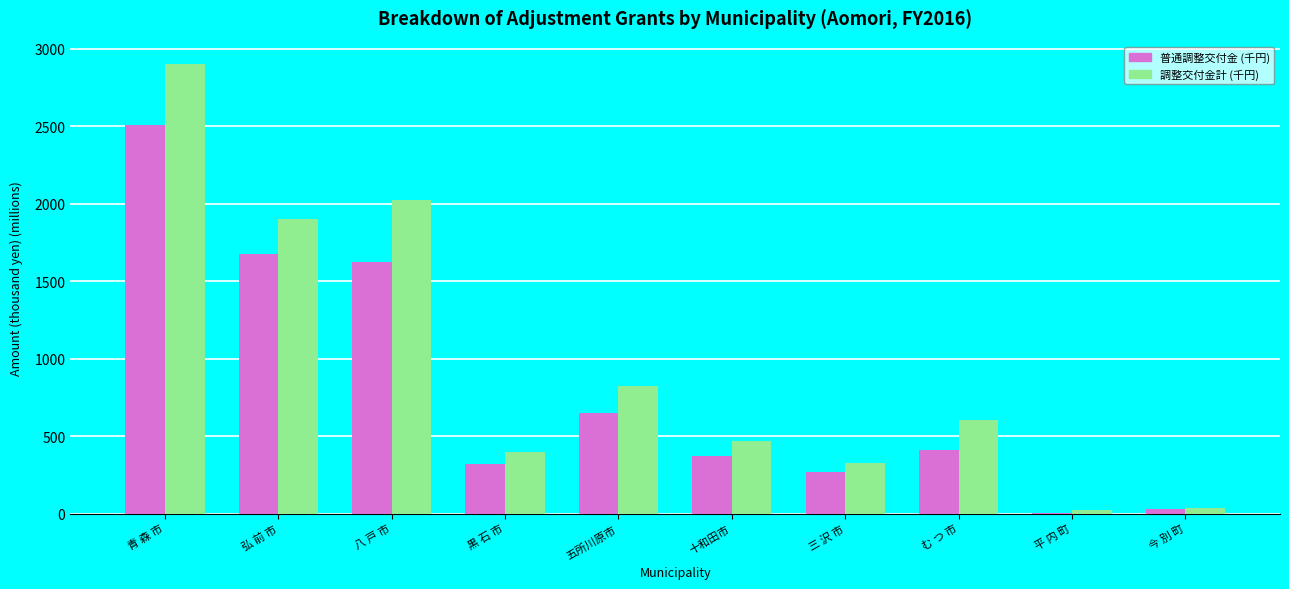

What is the sum of all 調整交付金計 (千円) values?

9510.6